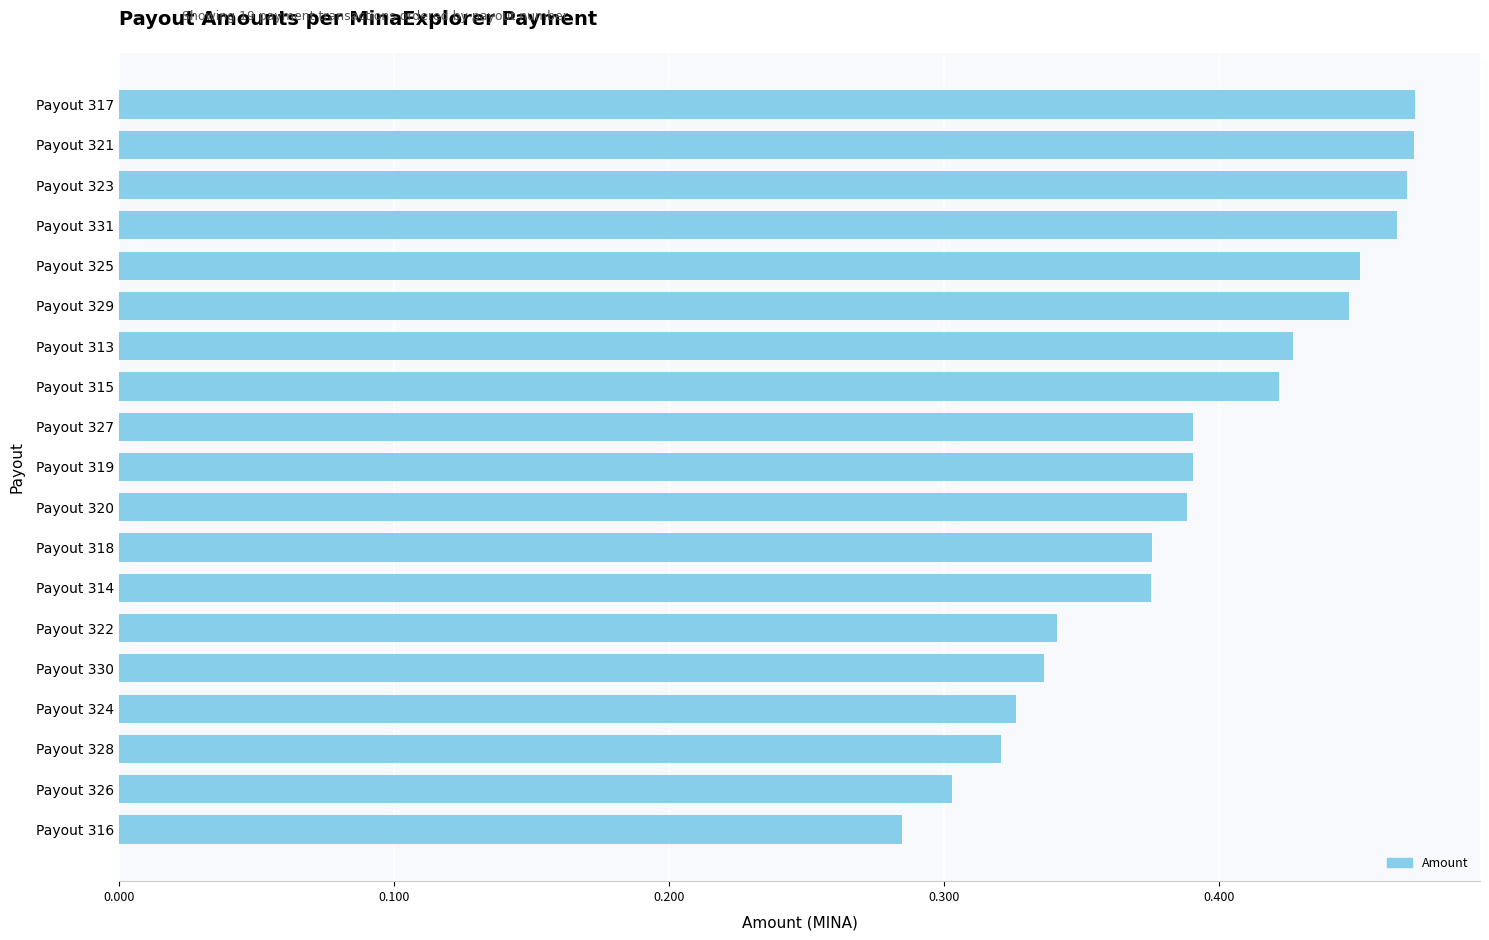

At which label is the value closest to 0?

Payout 316